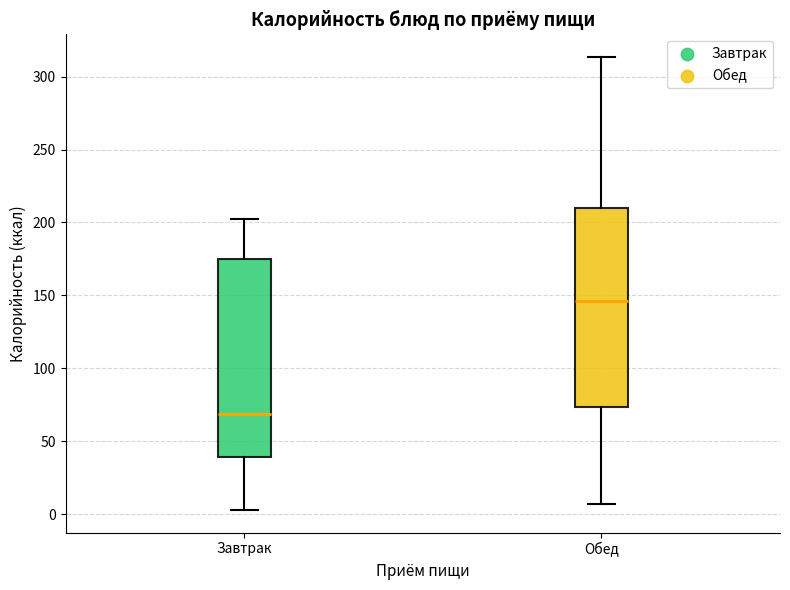

Reading left to right, transcribe this box plot: for each box, give where its median line is, the range the box spans, and where its two whiskers end, as read against the y-axis. The values are not printed on the chart, so give them approximately, as read against the axis.

Завтрак: median 70, box 40 to 175, whiskers 5 to 200
Обед: median 145, box 75 to 210, whiskers 5 to 315